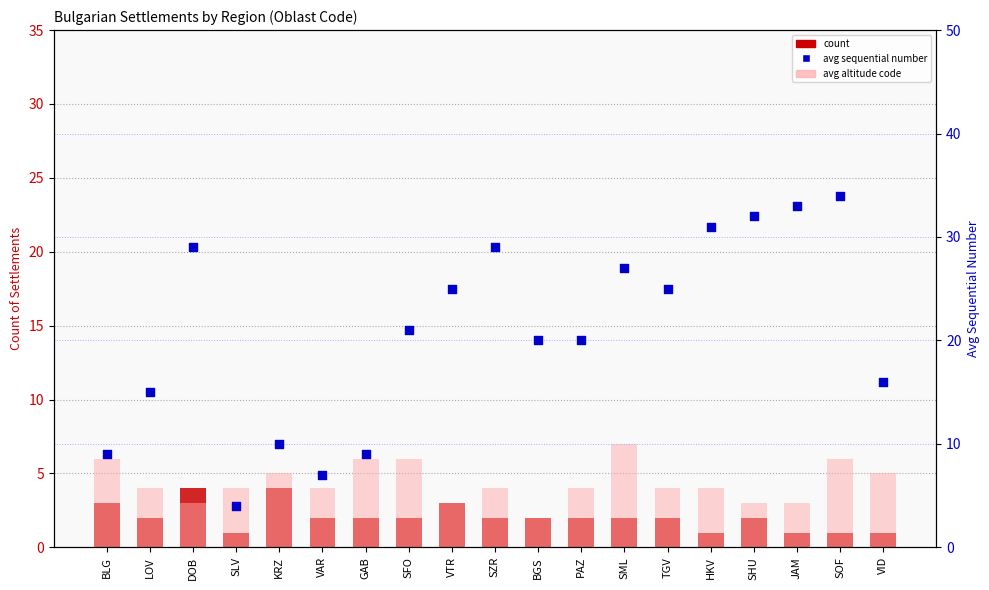

At which category is the sum across all series the highest?

SOF